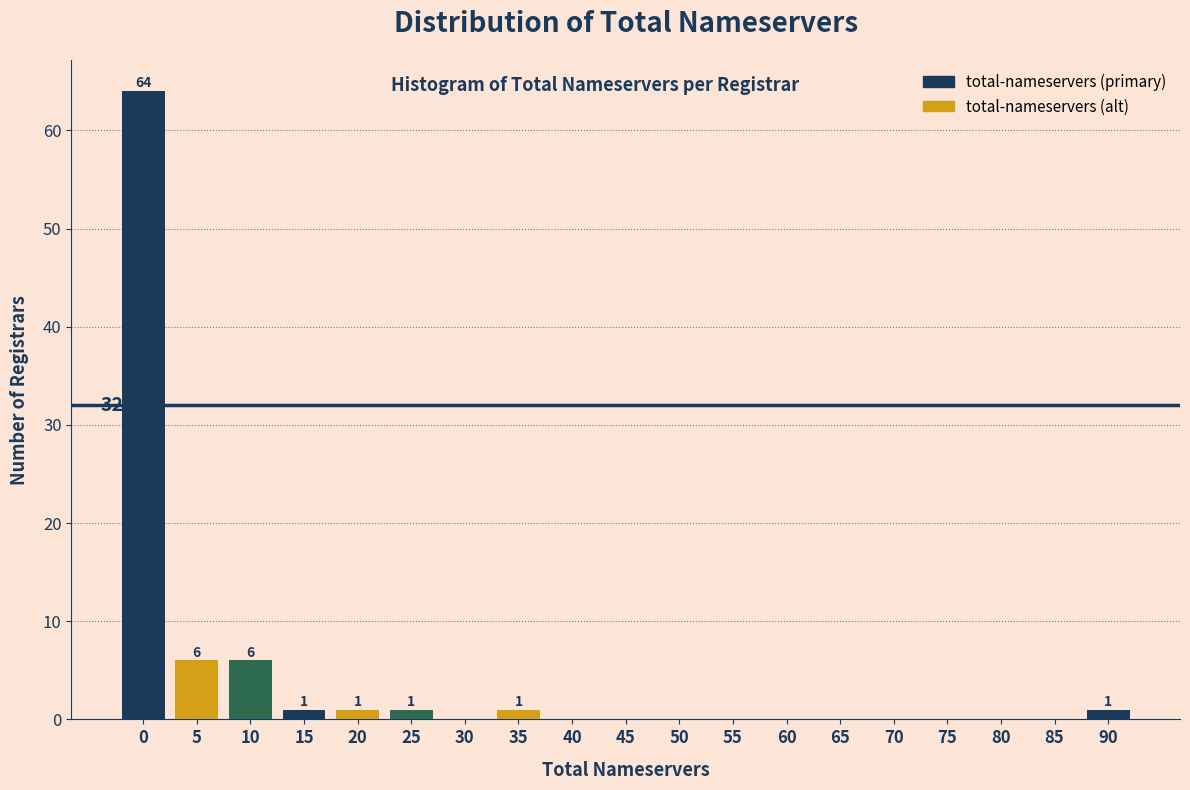

Reading right to left, extract all data points from this chart.

90=1	85=0	80=0	75=0	70=0	65=0	60=0	55=0	50=0	45=0	40=0	35=1	30=0	25=1	20=1	15=1	10=6	5=6	0=64